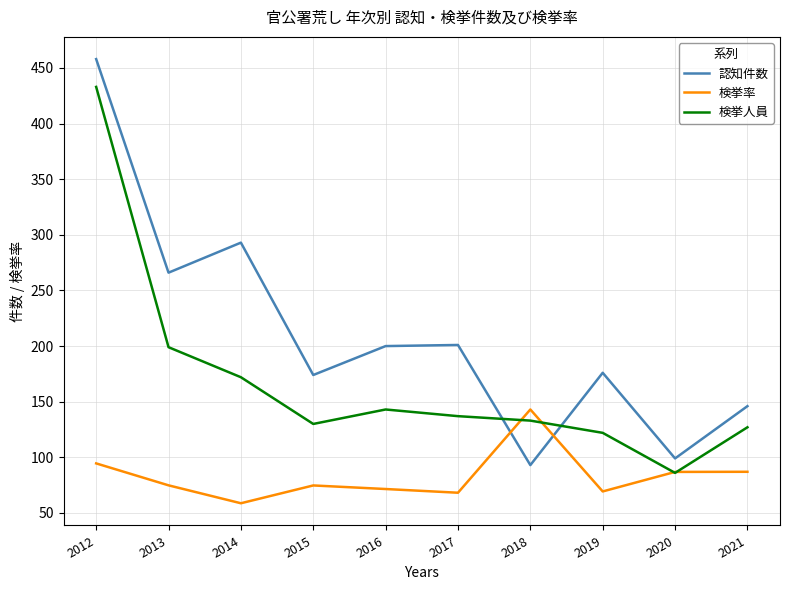

After their last crossing, which series has the higher values: 認知件数 or 検挙人員?

認知件数